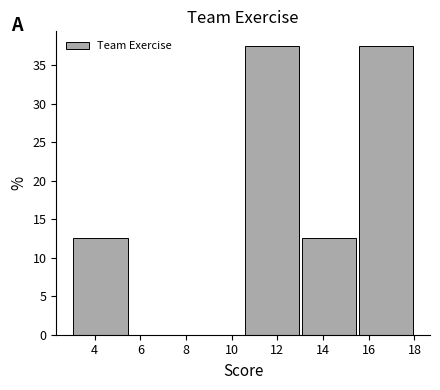

Reading left to right, transcribe this chart: for each bar, give the range it covers on the x-axis and its height. The values are not printed on the chart, so give them approximately, as read against the axis.

3.0 to 5.5: 12.5
5.5 to 8.0: 0
8.0 to 10.5: 0
10.5 to 13.0: 37.5
13.0 to 15.5: 12.5
15.5 to 18.0: 37.5